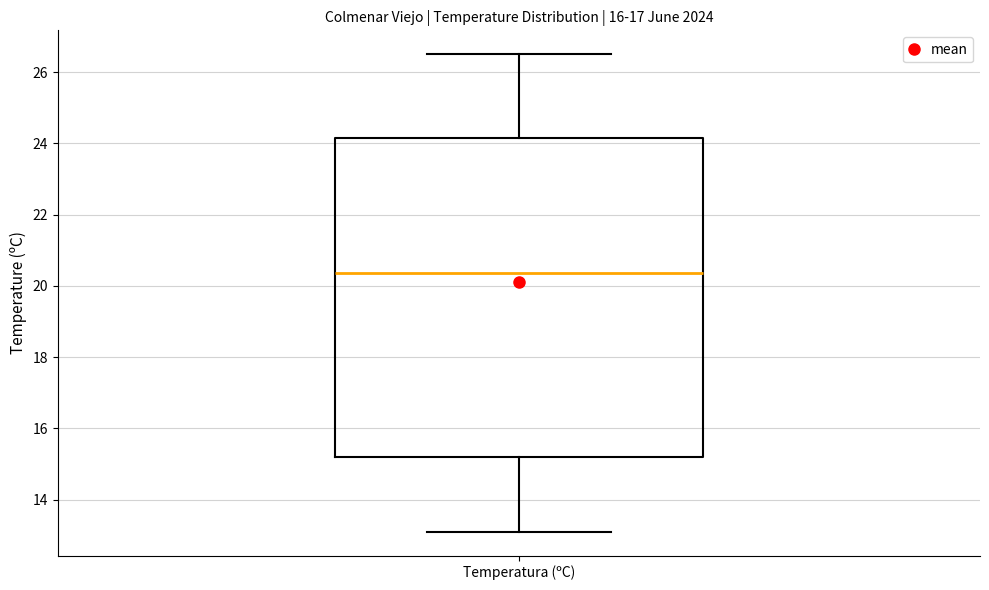

Where is the upper edge of the box for Temperatura (ºC) on the y-axis? The values are not printed on the chart, so give them approximately, as read against the axis.

24.2